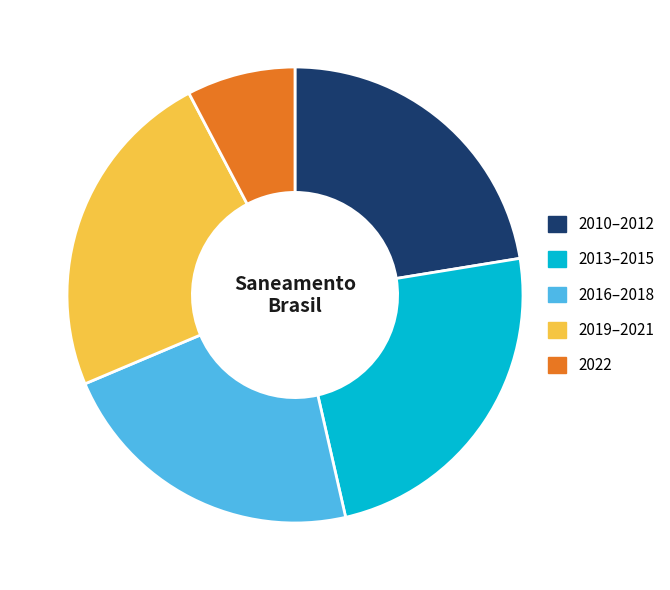

What is the smallest slice in the pie chart?

2022